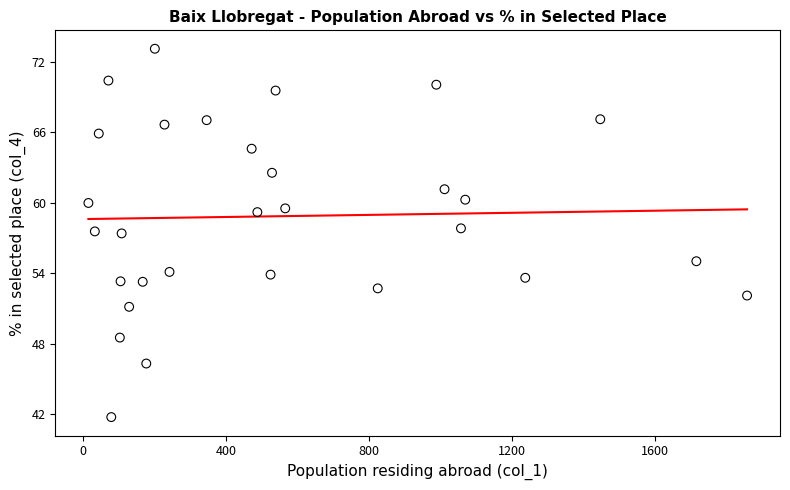

What is the range of Y values (max minus min)?

31.4